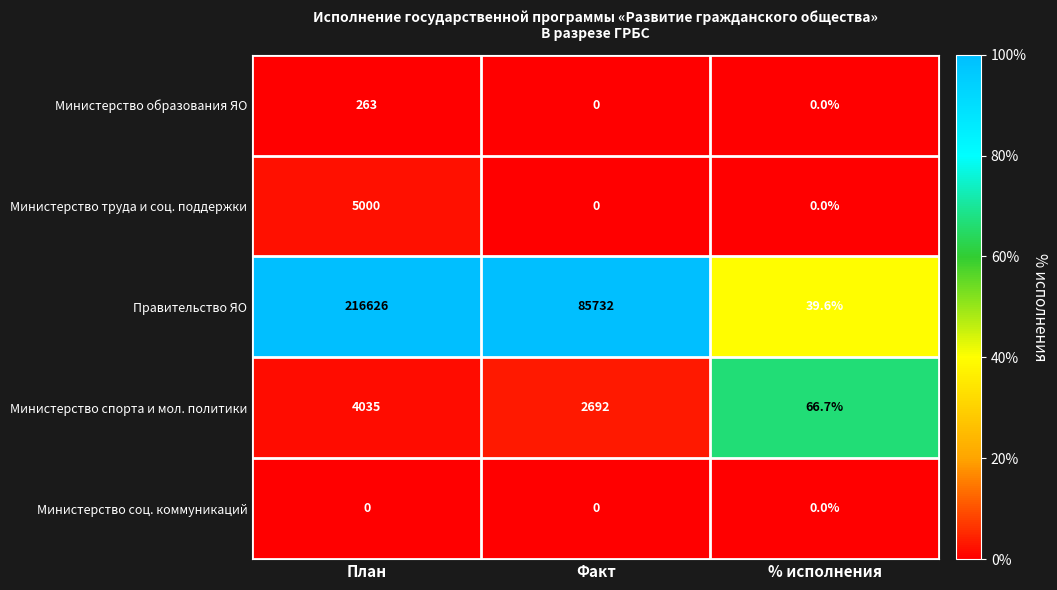

Between Факт and % исполнения, which series saw the biggest shift?

Правительство ЯО